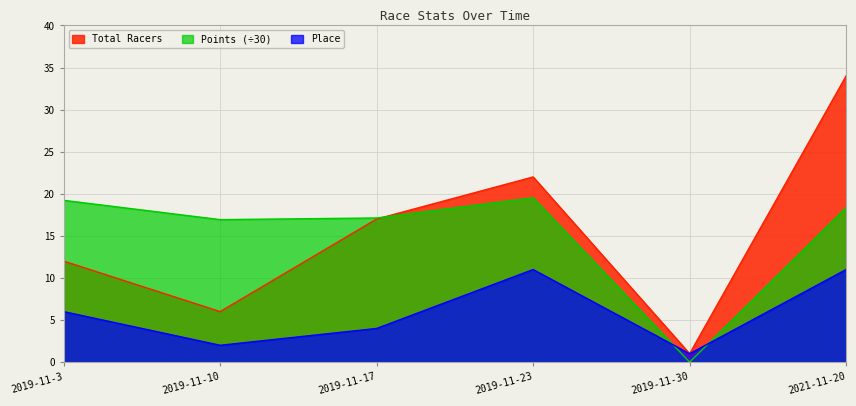

What is the average value of the Total Racers series?

15.3